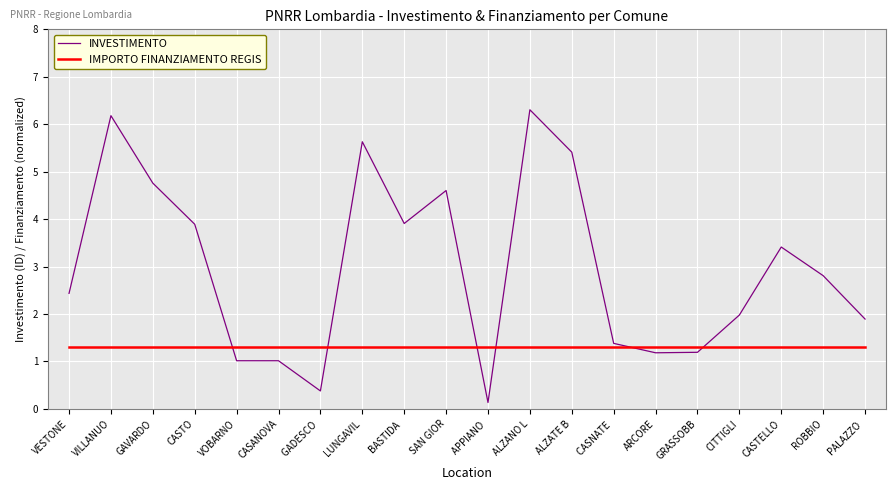

Between CASTO and PALAZZO , which series saw the biggest shift?

INVESTIMENTO